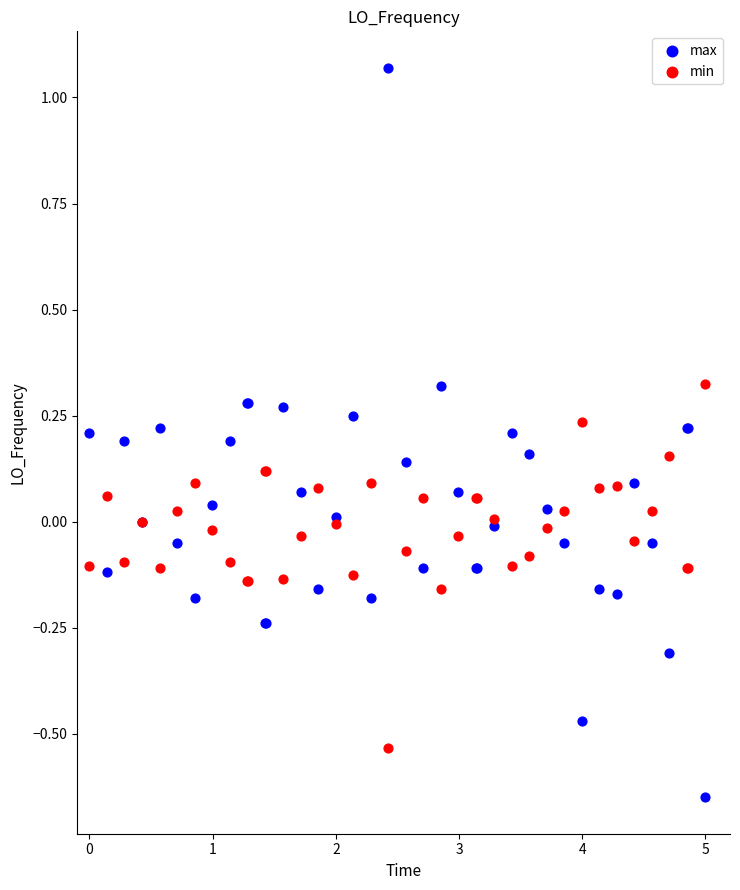

Which series contains the lowest Y value?

max